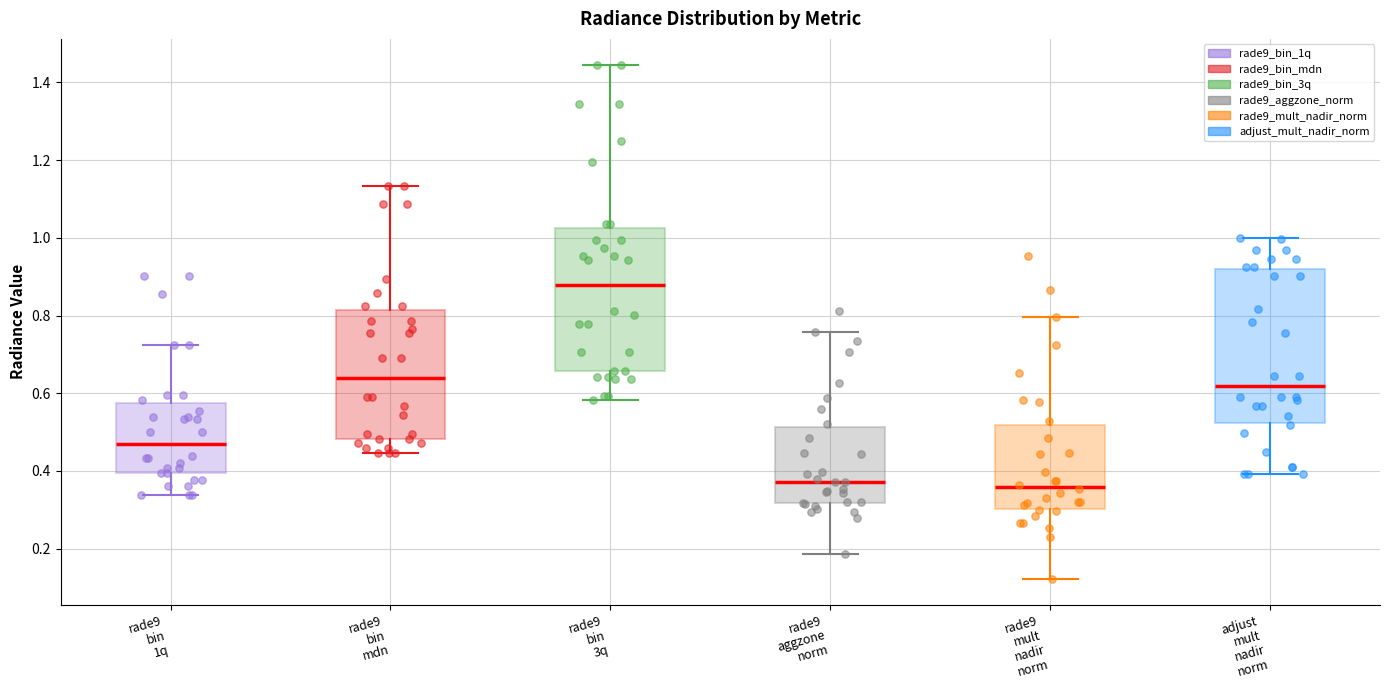

Where does the upper whisker of the box for rade9 bin mdn end on the y-axis? The values are not printed on the chart, so give them approximately, as read against the axis.

1.14